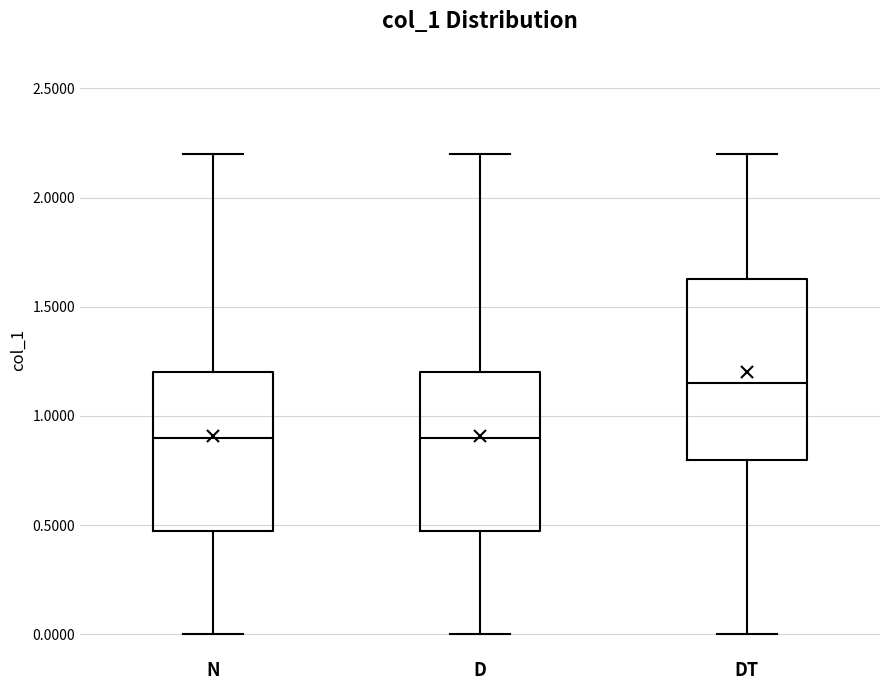

Reading left to right, read every box against the y-axis: the position of its median line, the range the box covers, and the ends of its whiskers. The values are not printed on the chart, so give them approximately, as read against the axis.

N: median 0.90, box 0.50 to 1.20, whiskers 0.00 to 2.20
D: median 0.90, box 0.50 to 1.20, whiskers 0.00 to 2.20
DT: median 1.15, box 0.80 to 1.65, whiskers 0.00 to 2.20